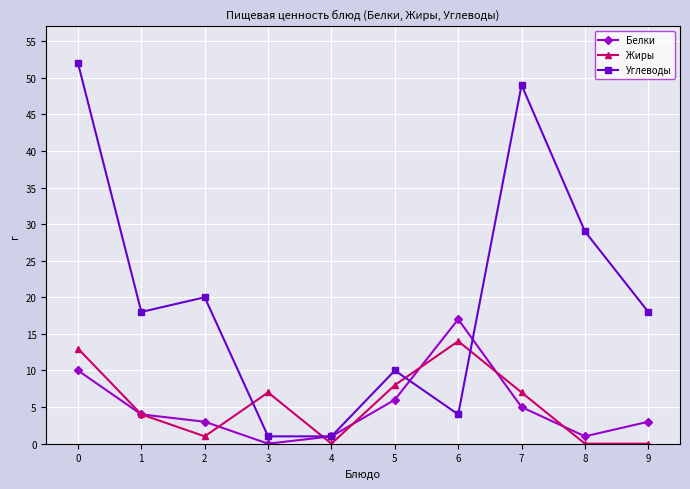

The Углеводы series shows 6 at 6. True or false?

False